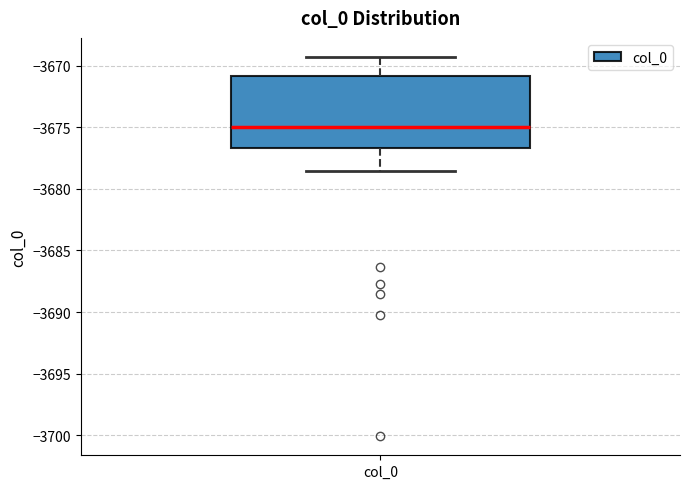

Read this box plot against the y-axis: the position of the median line, the range covered by the box, and the ends of both whiskers. The values are not printed on the chart, so give them approximately, as read against the axis.

median -3675.0, box -3676.5 to -3671.0, whiskers -3678.5 to -3669.5